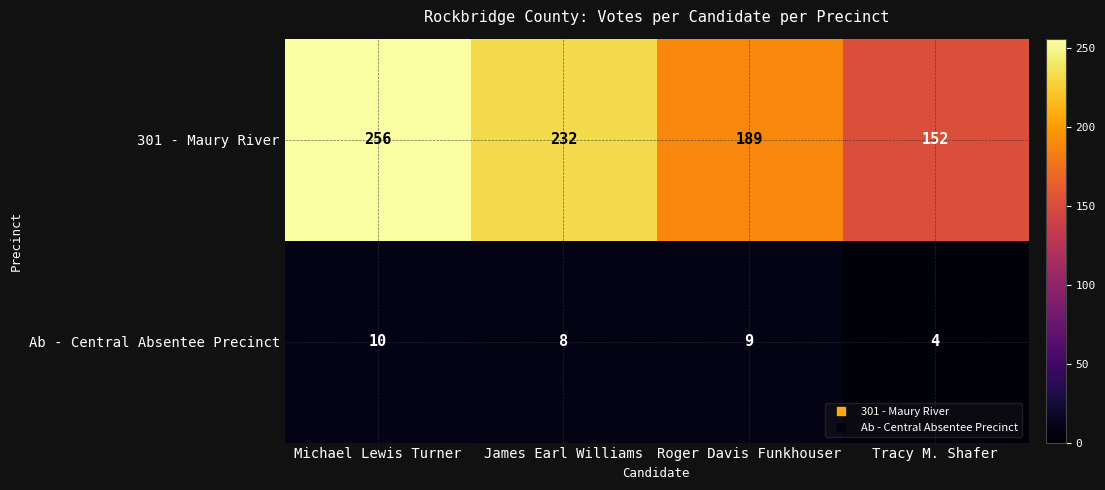

What is the sum of the Ab - Central Absentee Precinct values at Michael Lewis Turner and James Earl Williams?

18